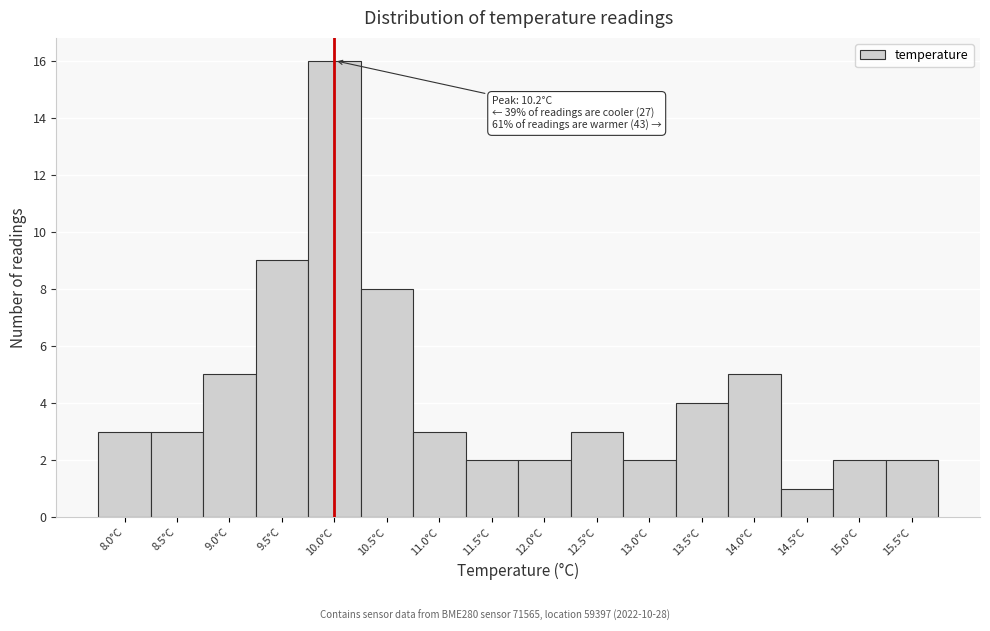

Reading right to left, list all the values displayed in this chart.

15.5°C=2	15.0°C=2	14.5°C=1	14.0°C=5	13.5°C=4	13.0°C=2	12.5°C=3	12.0°C=2	11.5°C=2	11.0°C=3	10.5°C=8	10.0°C=16	9.5°C=9	9.0°C=5	8.5°C=3	8.0°C=3